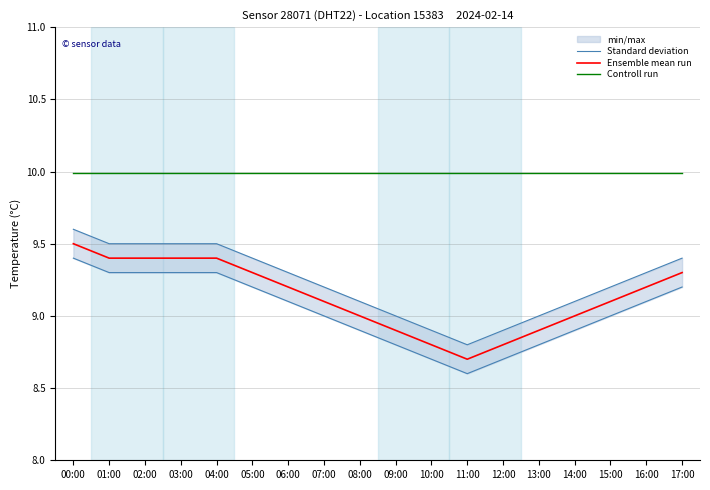

What position from the left is 09:00?

10